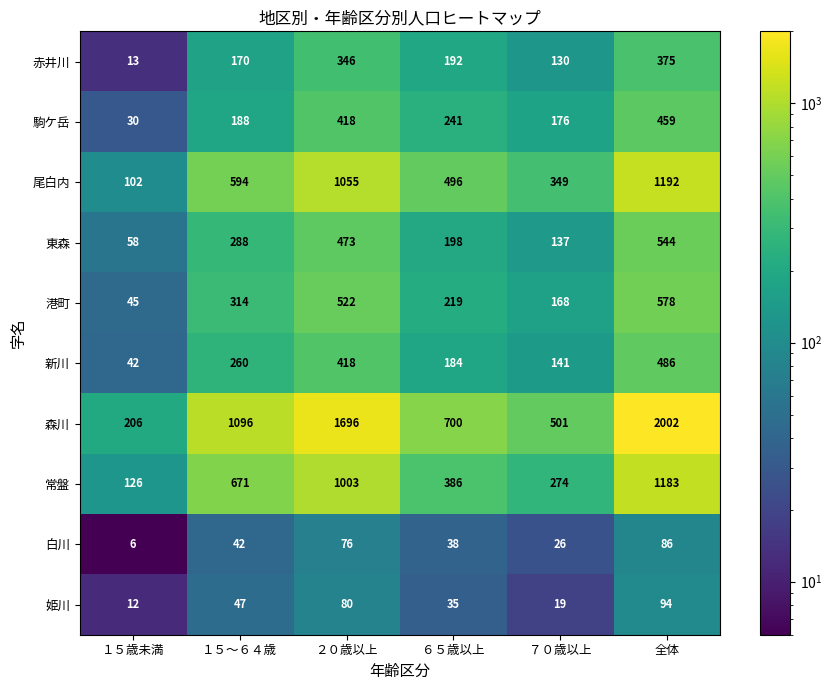

What is the difference between the highest and lowest values at ７０歳以上?

482